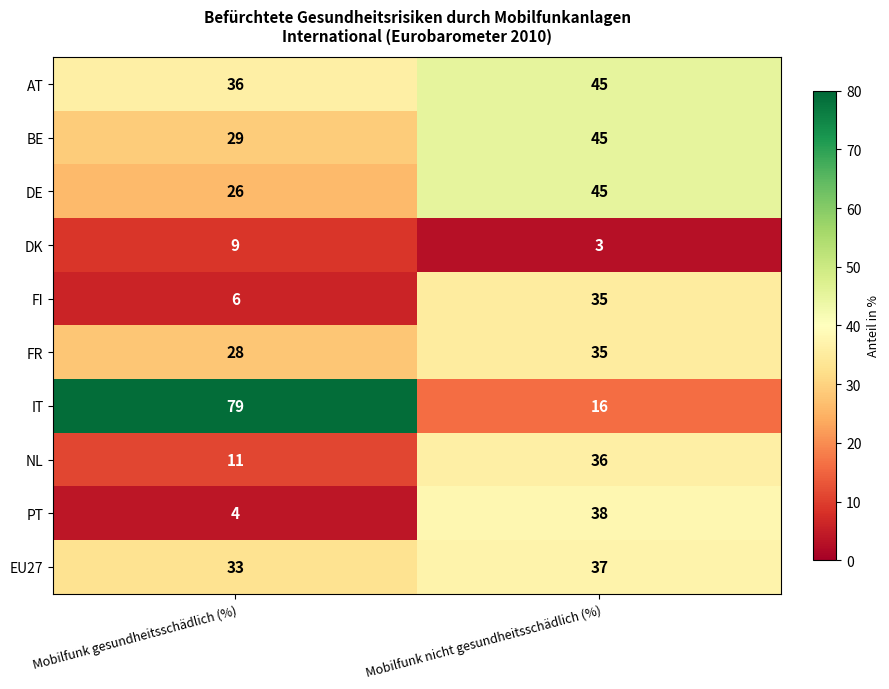

Rank the series at Mobilfunk gesundheitsschädlich (%) from highest to lowest value.

IT, AT, EU27, BE, FR, DE, NL, DK, FI, PT